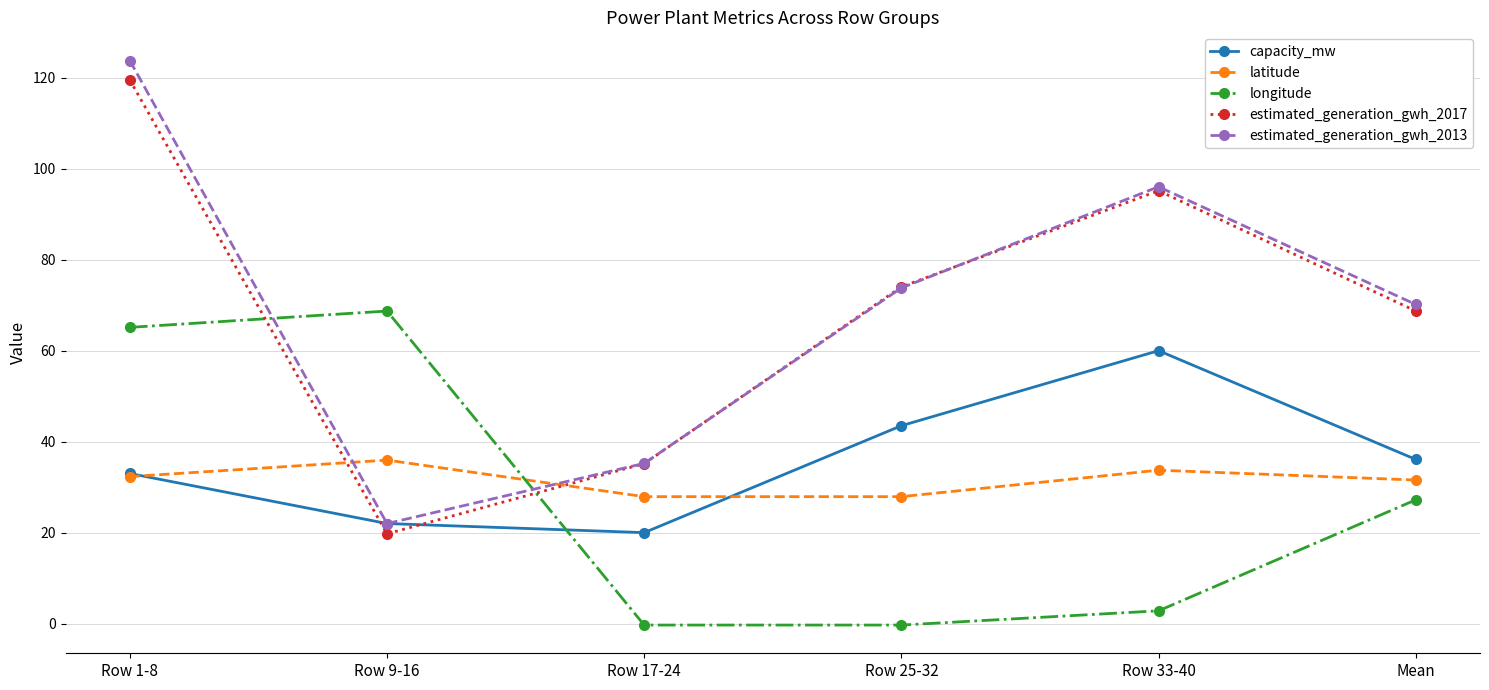

How many values in the capacity_mw series exceed 36?

3